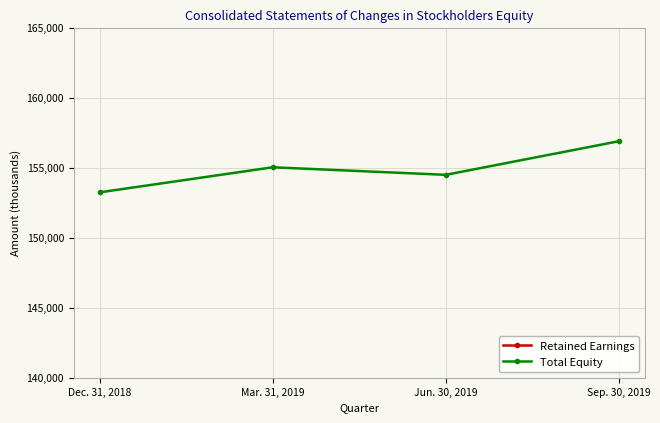

Reading left to right, extract all data points from this chart.

Retained Earnings: Dec. 31, 2018=43362	Mar. 31, 2019=44711	Jun. 30, 2019=43926	Sep. 30, 2019=46067
Total Equity: Dec. 31, 2018=153251	Mar. 31, 2019=155042	Jun. 30, 2019=154503	Sep. 30, 2019=156903